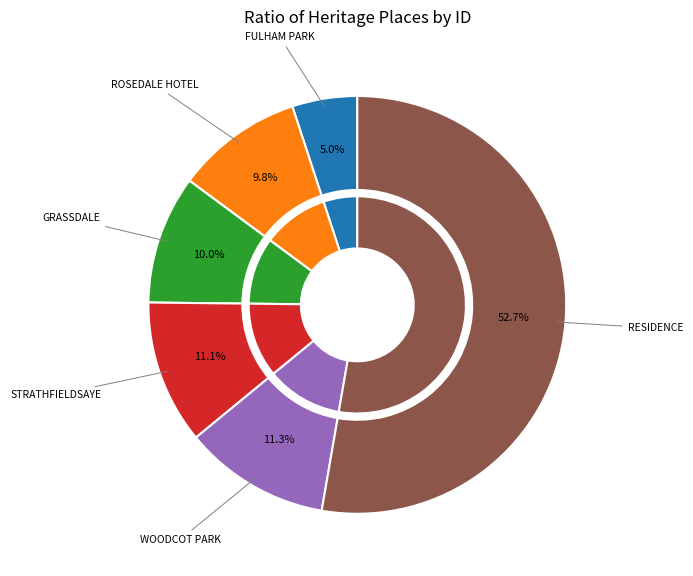

What is the change in value from ROSEDALE HOTEL to STRATHFIELDSAYE?

+132